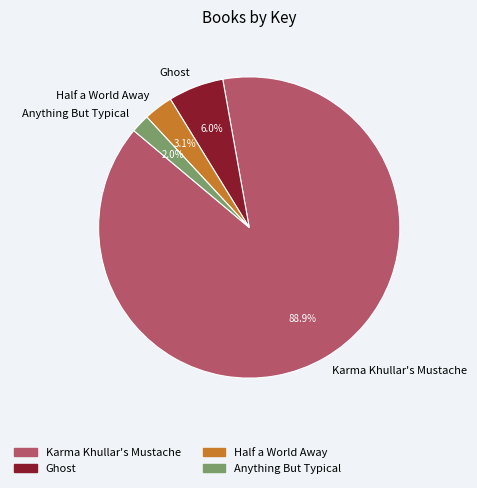

To the nearest percent, what percentage of the pie is Karma Khullar's Mustache?

89%